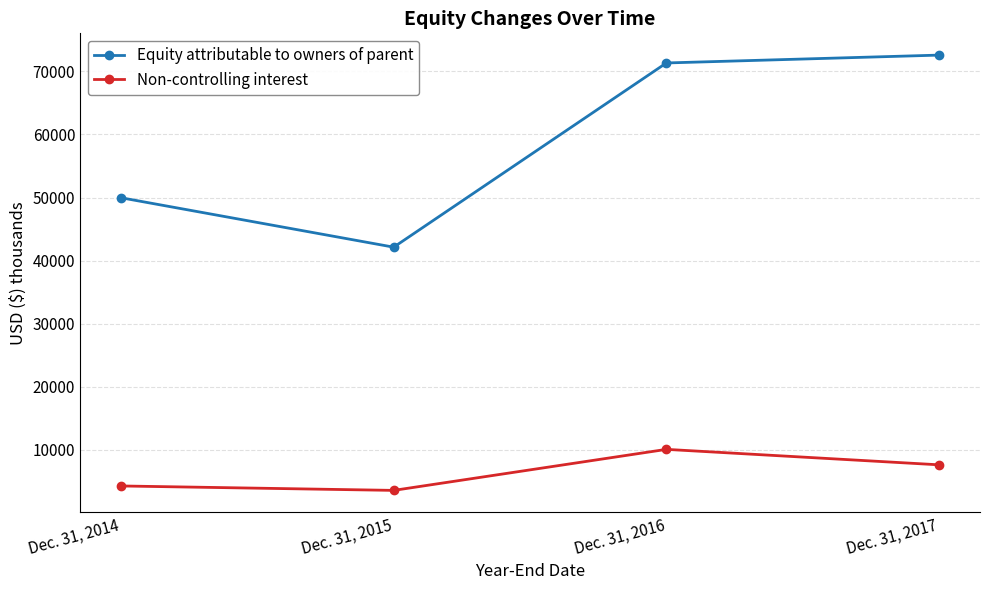

What is the value of the Non-controlling interest point at the 2nd from the left?

3582